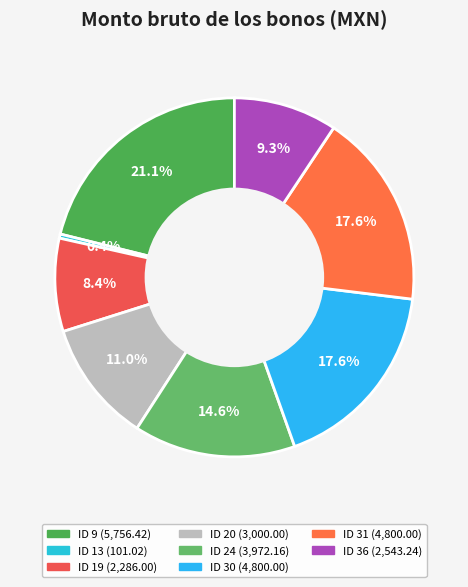

What is the change in value from ID 9 to ID 36?

-3213.2